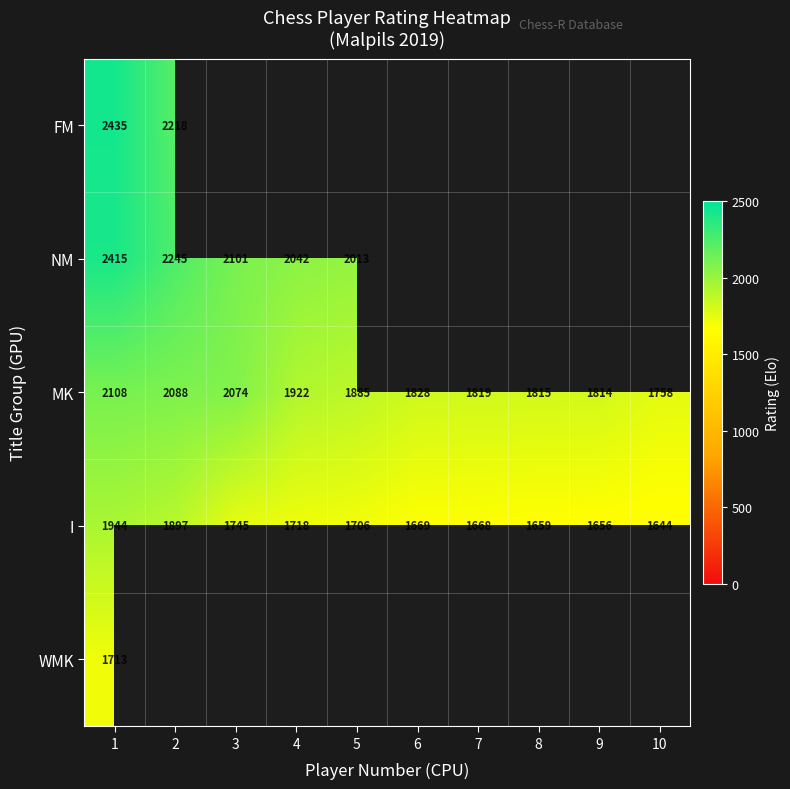

At which category does the chart reach its peak across all series?

1